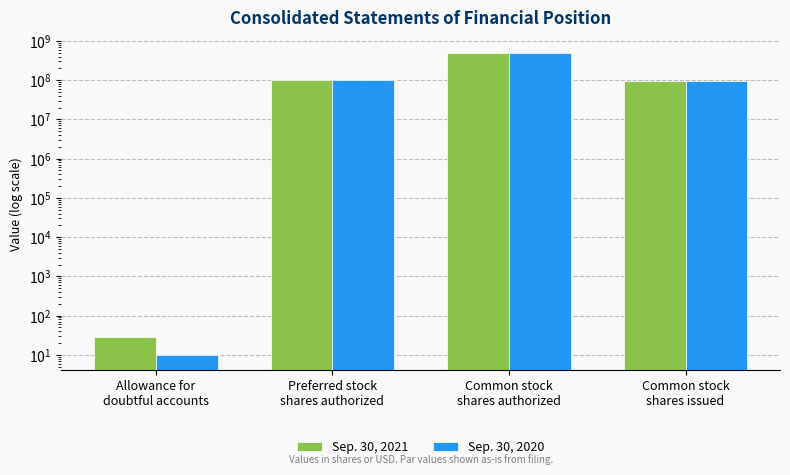

At which category is the sum across all series the highest?

Common stock
shares authorized